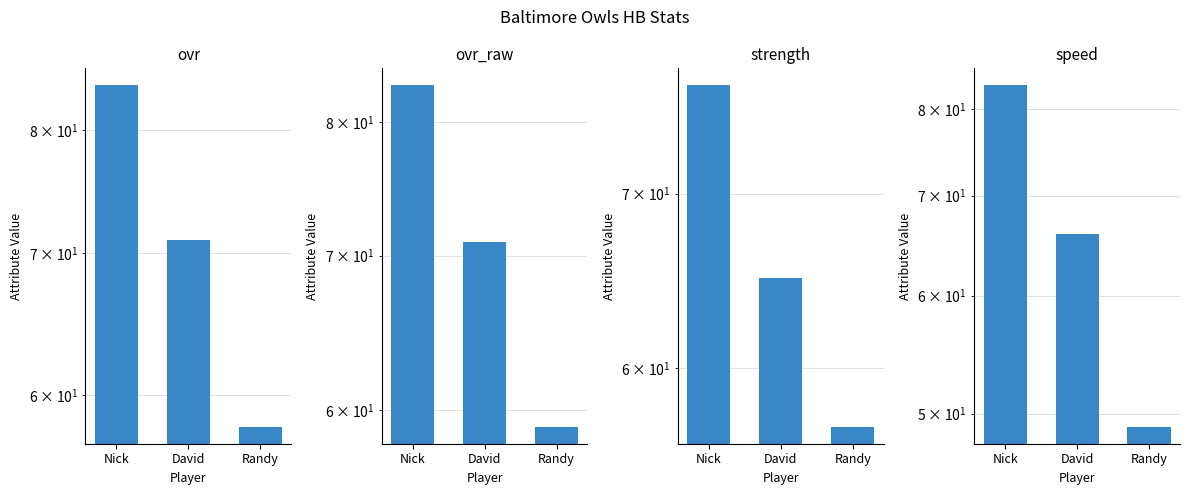

What is the total value across all series at David?

273